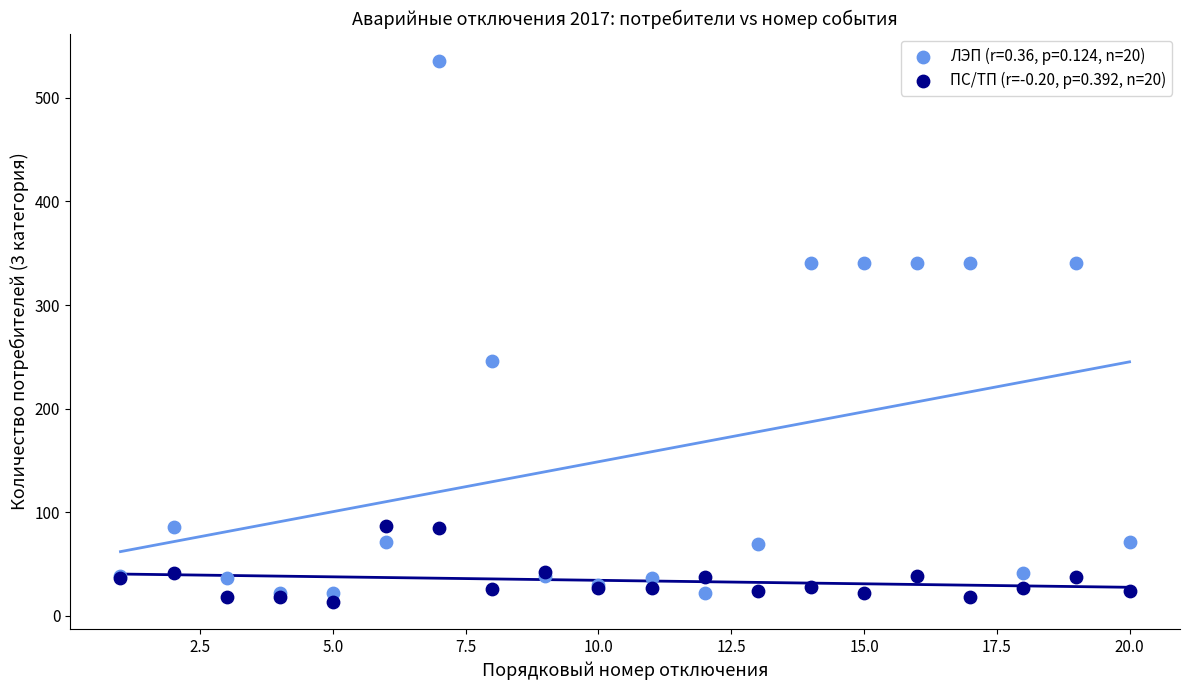

Which series has the largest Y range (max minus min)?

ЛЭП (r=0.36, p=0.124, n=20)